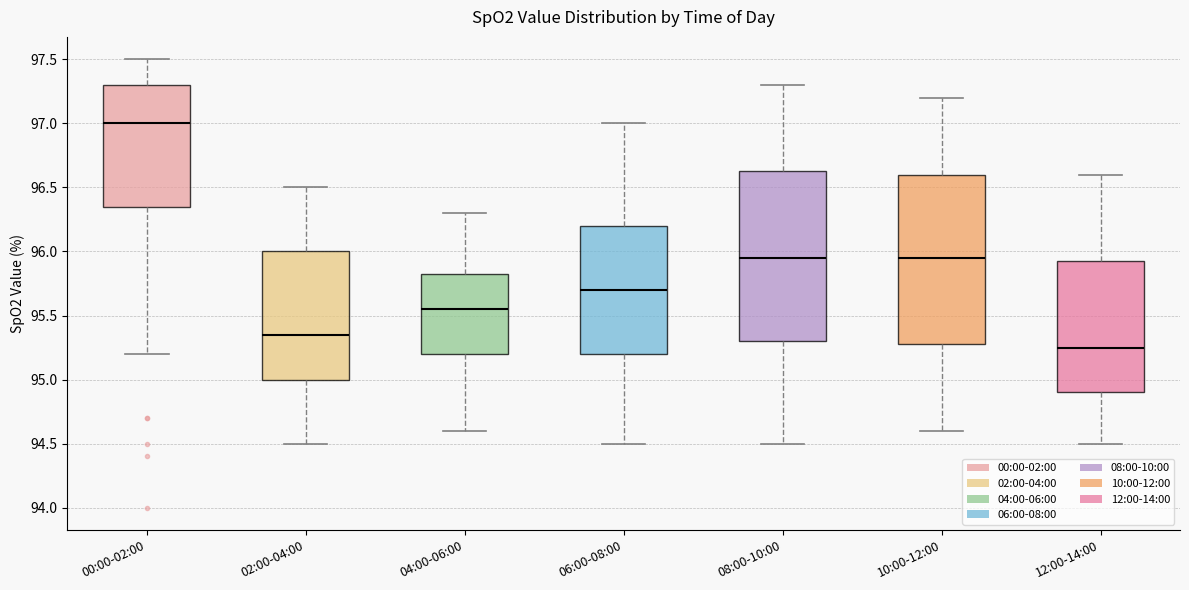

Which box has the lowest median line?

12:00-14:00